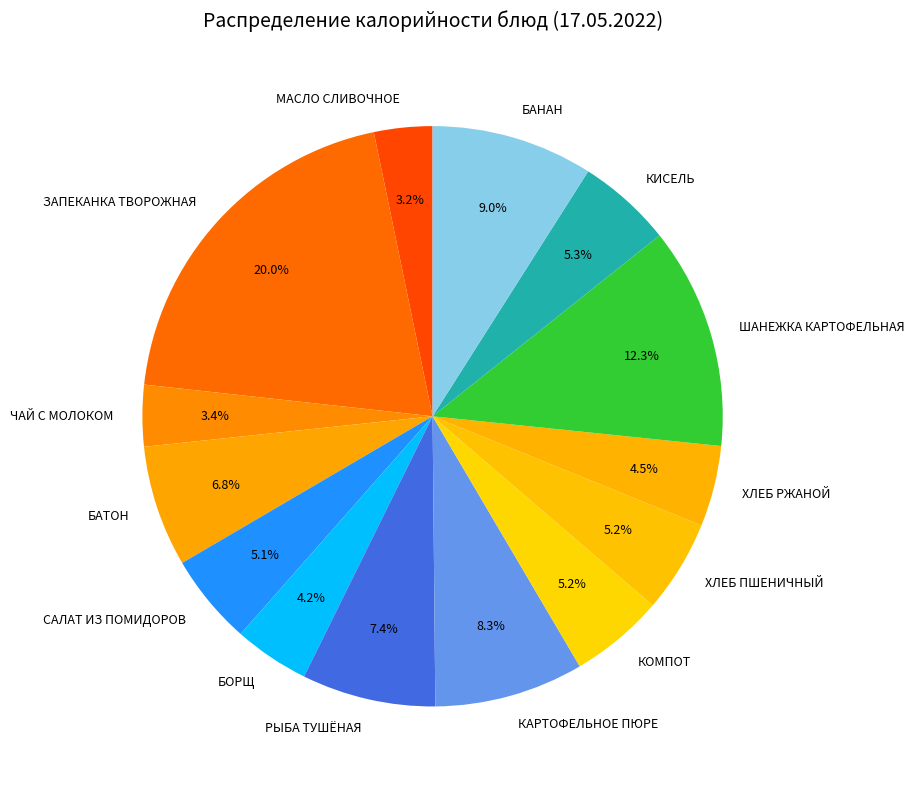

Count the number of slices in the pie.

14